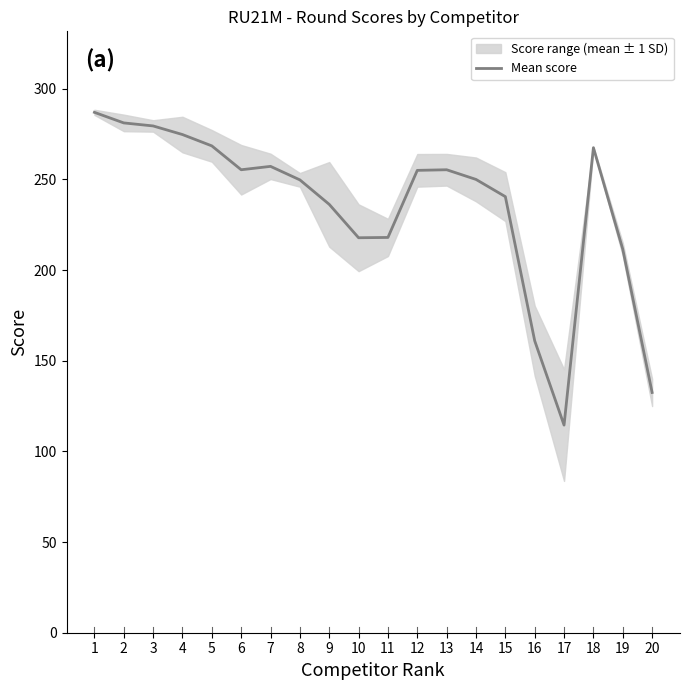

Is it true that the value at 18 is 478.6?

False